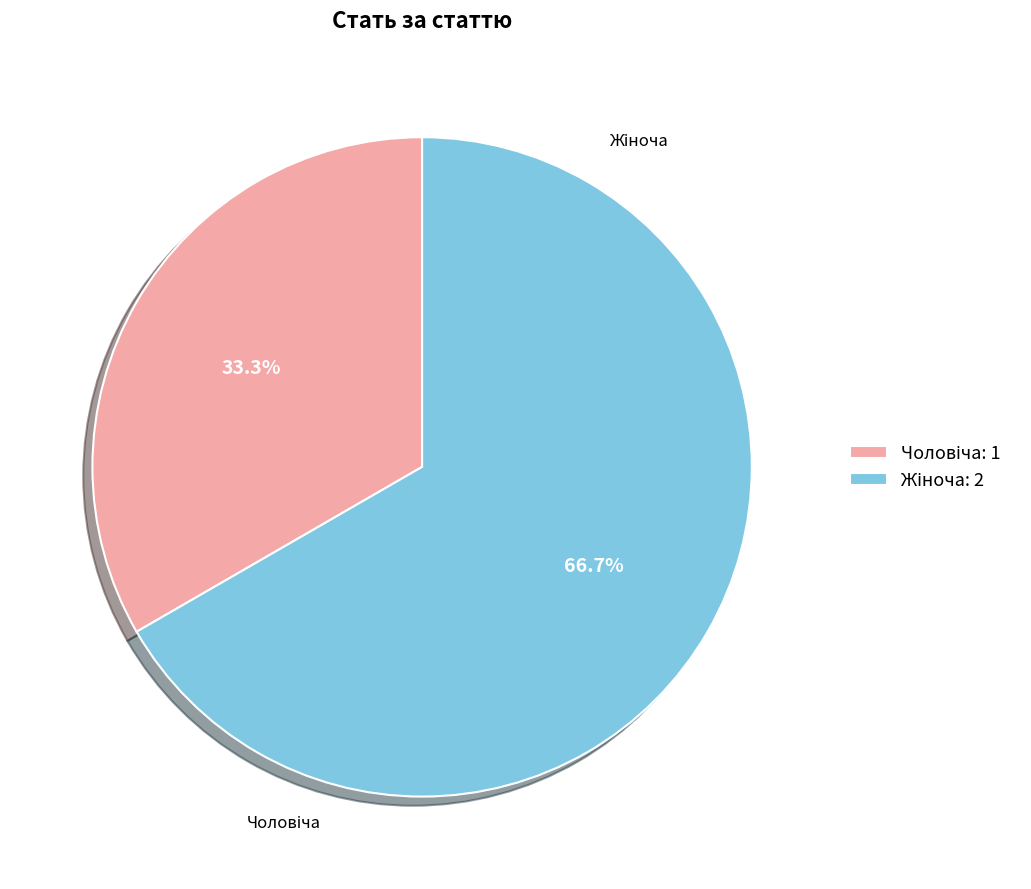

Is there any slice that represents more than half of the pie?

Yes